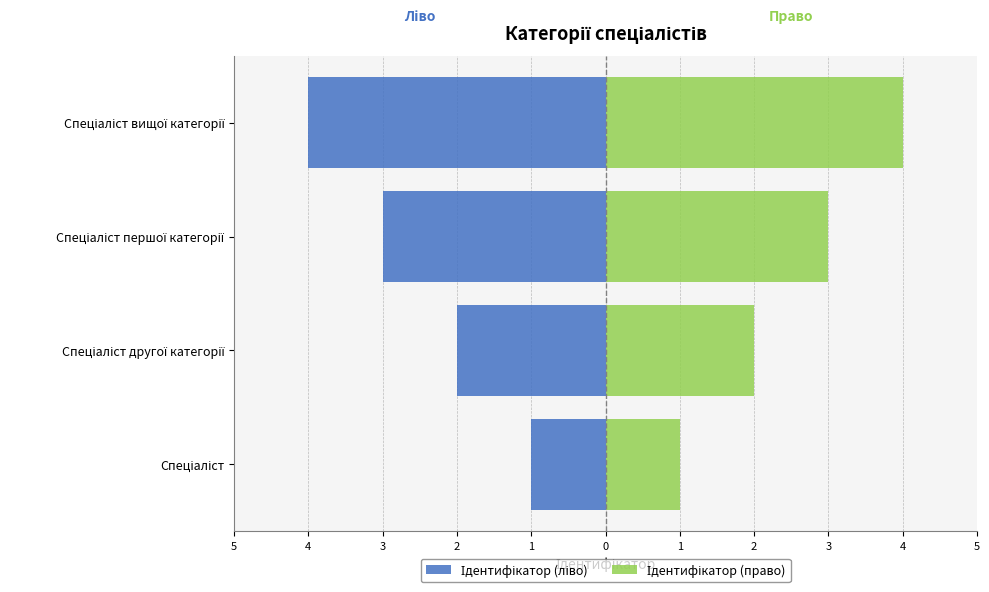

List the series in order of their overall mean, lowest first.

Ідентифікатор (ліво), Ідентифікатор (право)